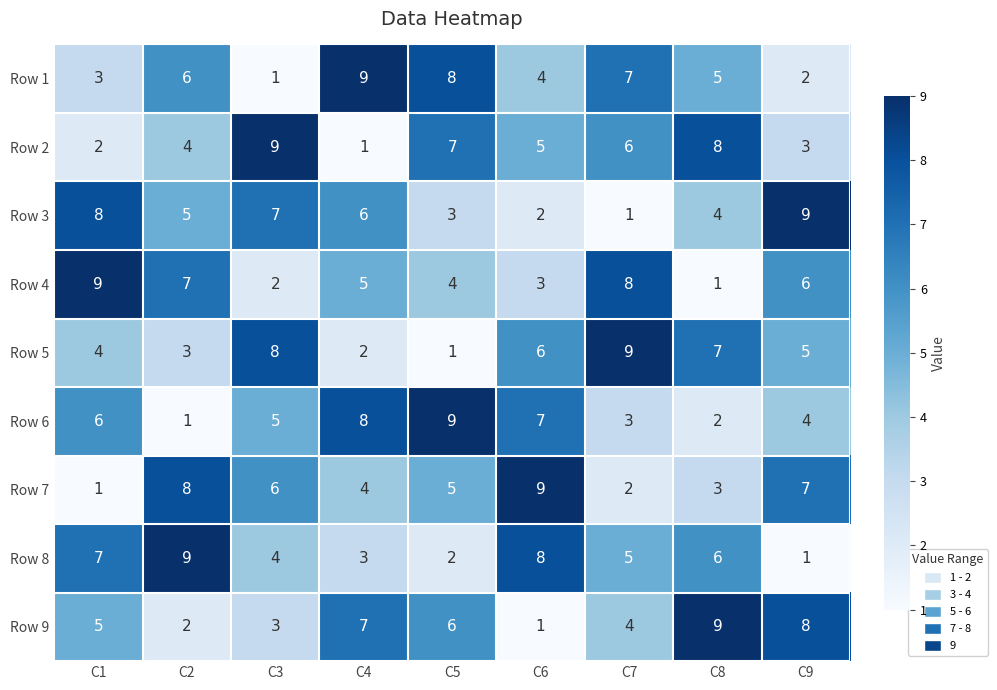

Is it true that Row 1 equals 2 at C8?

False